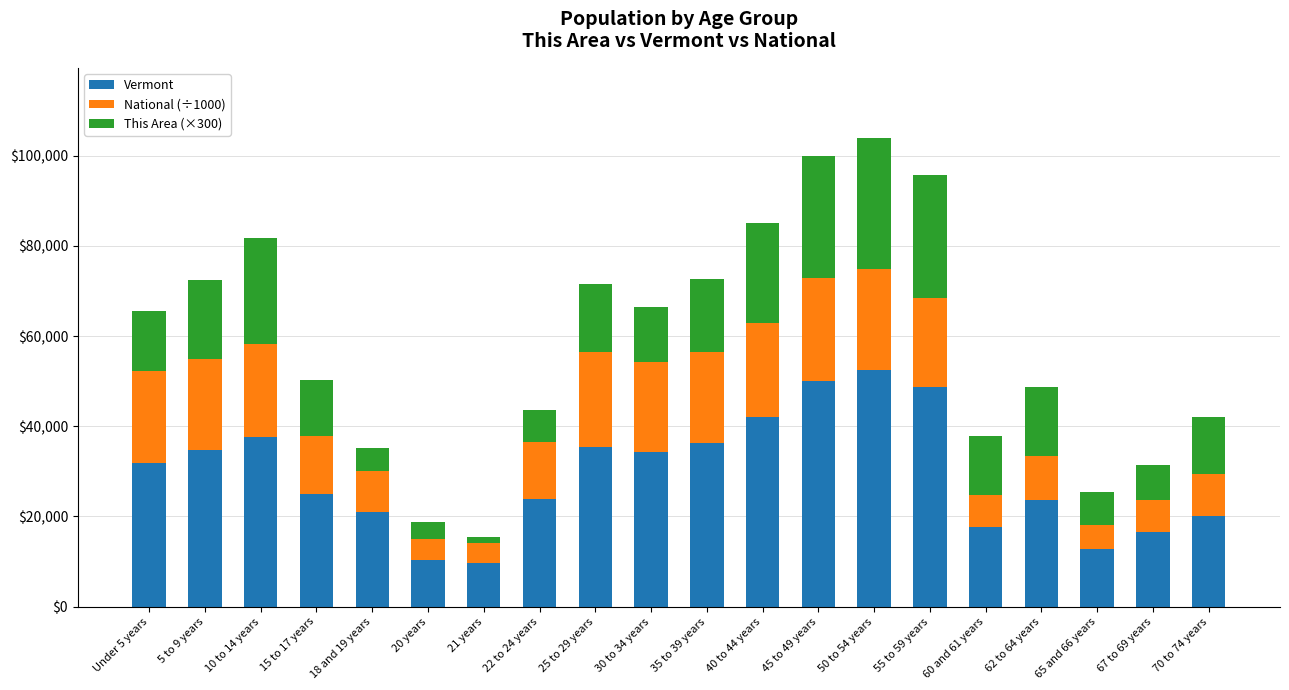

How many categories are shown in the chart?

20